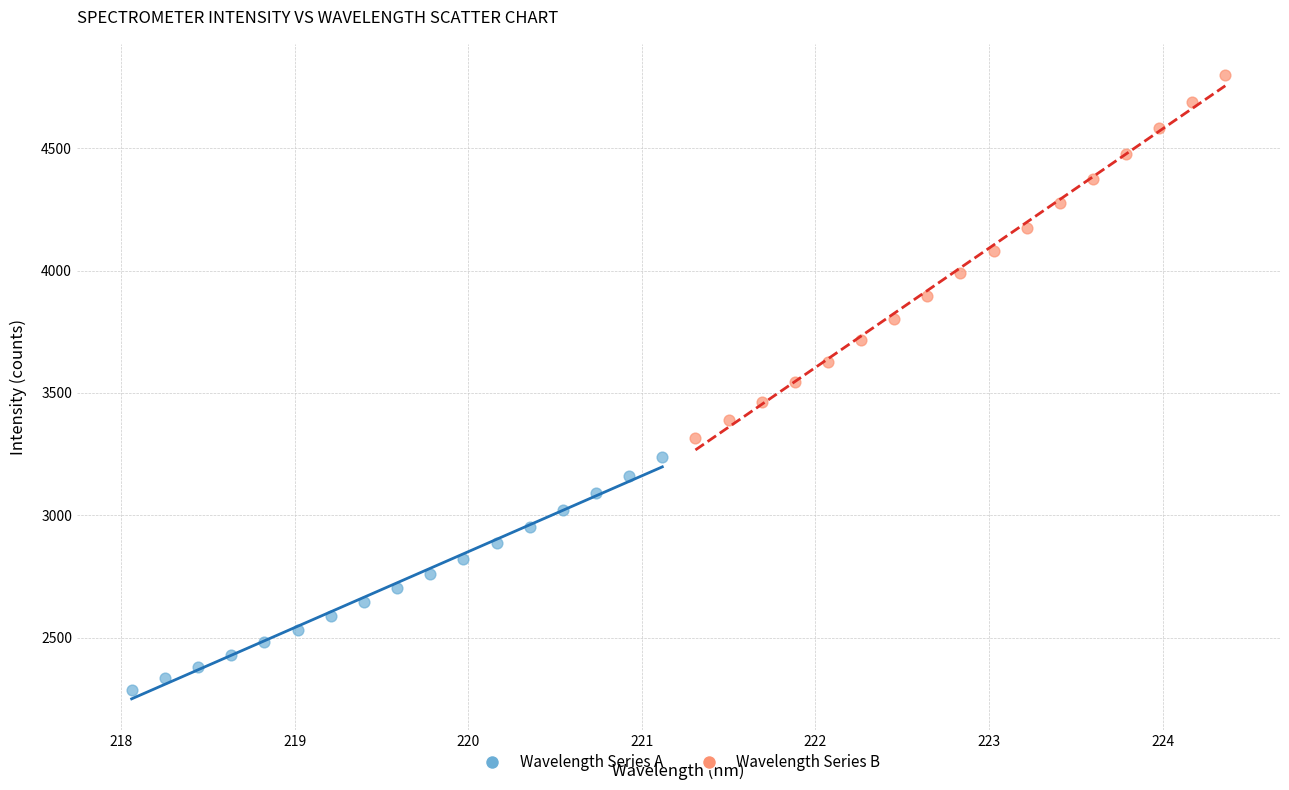

Which series has the widest spread of Y values?

Wavelength Series B